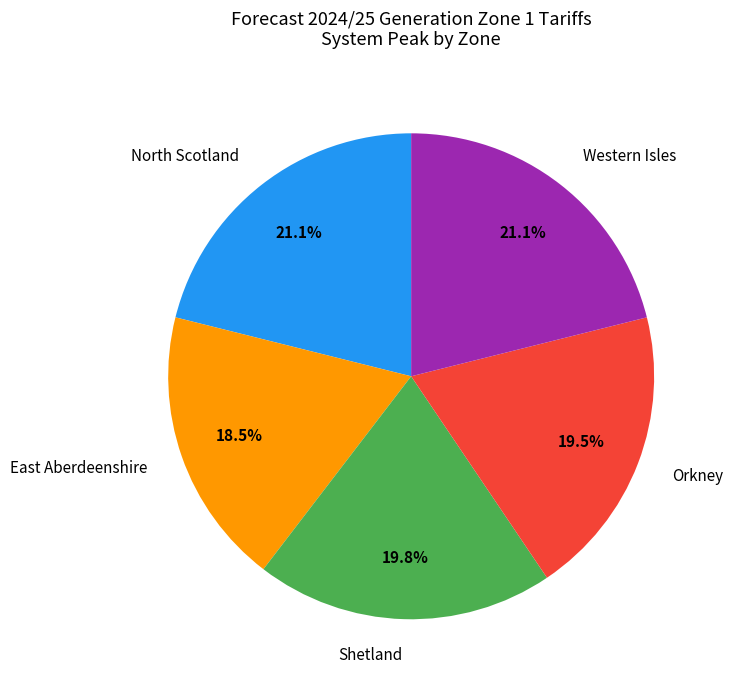

To the nearest percent, what percentage of the pie is Western Isles?

21%